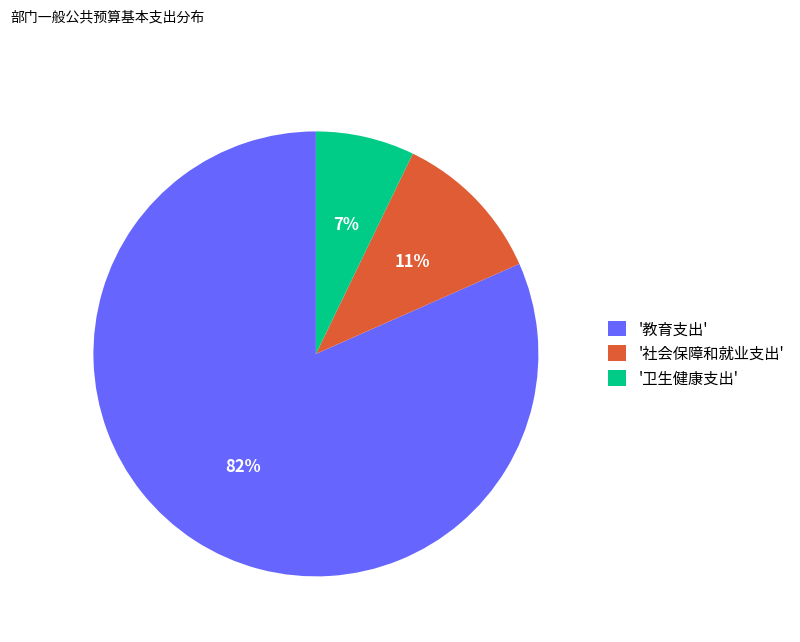

To the nearest percent, what is the average slice percentage?

33%